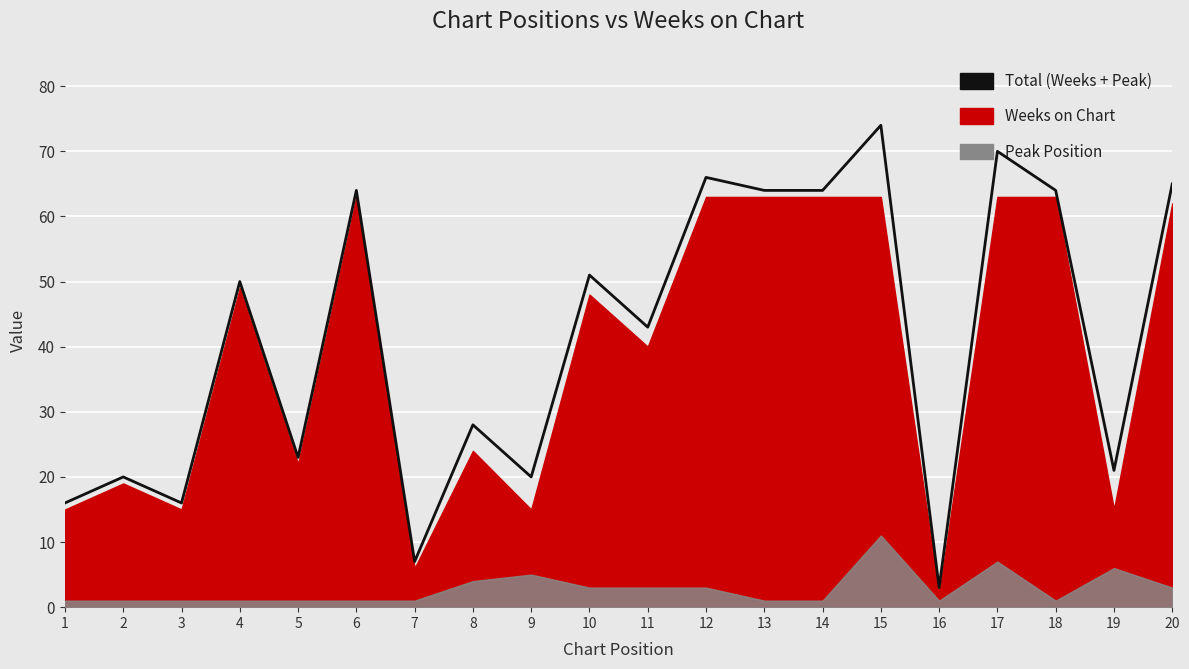

What value does the data have at 8, to the nearest 10?

30